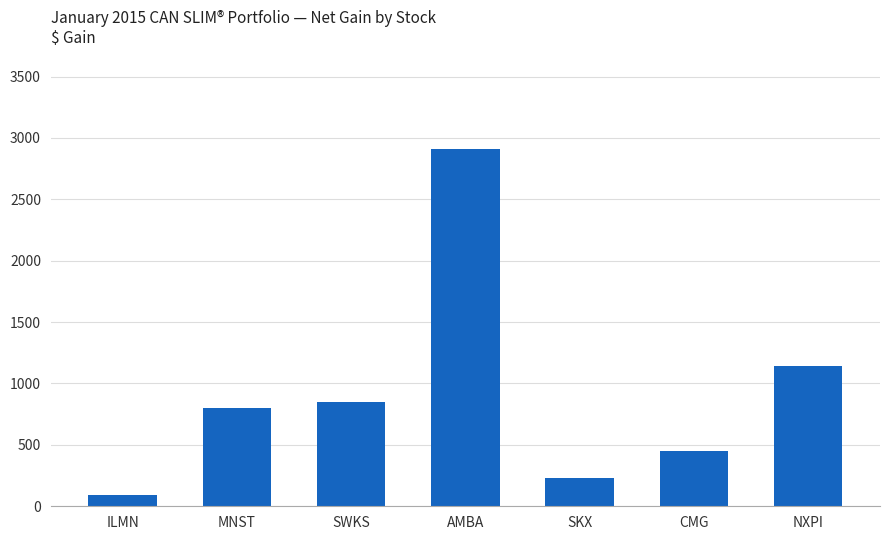

List the labels in order of value, smallest first.

ILMN, SKX, CMG, MNST, SWKS, NXPI, AMBA